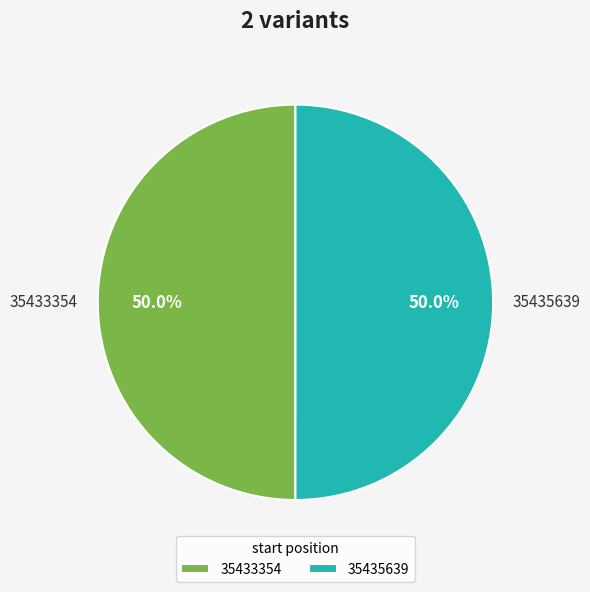

To the nearest percent, what percentage of the pie is 35433354?

50%